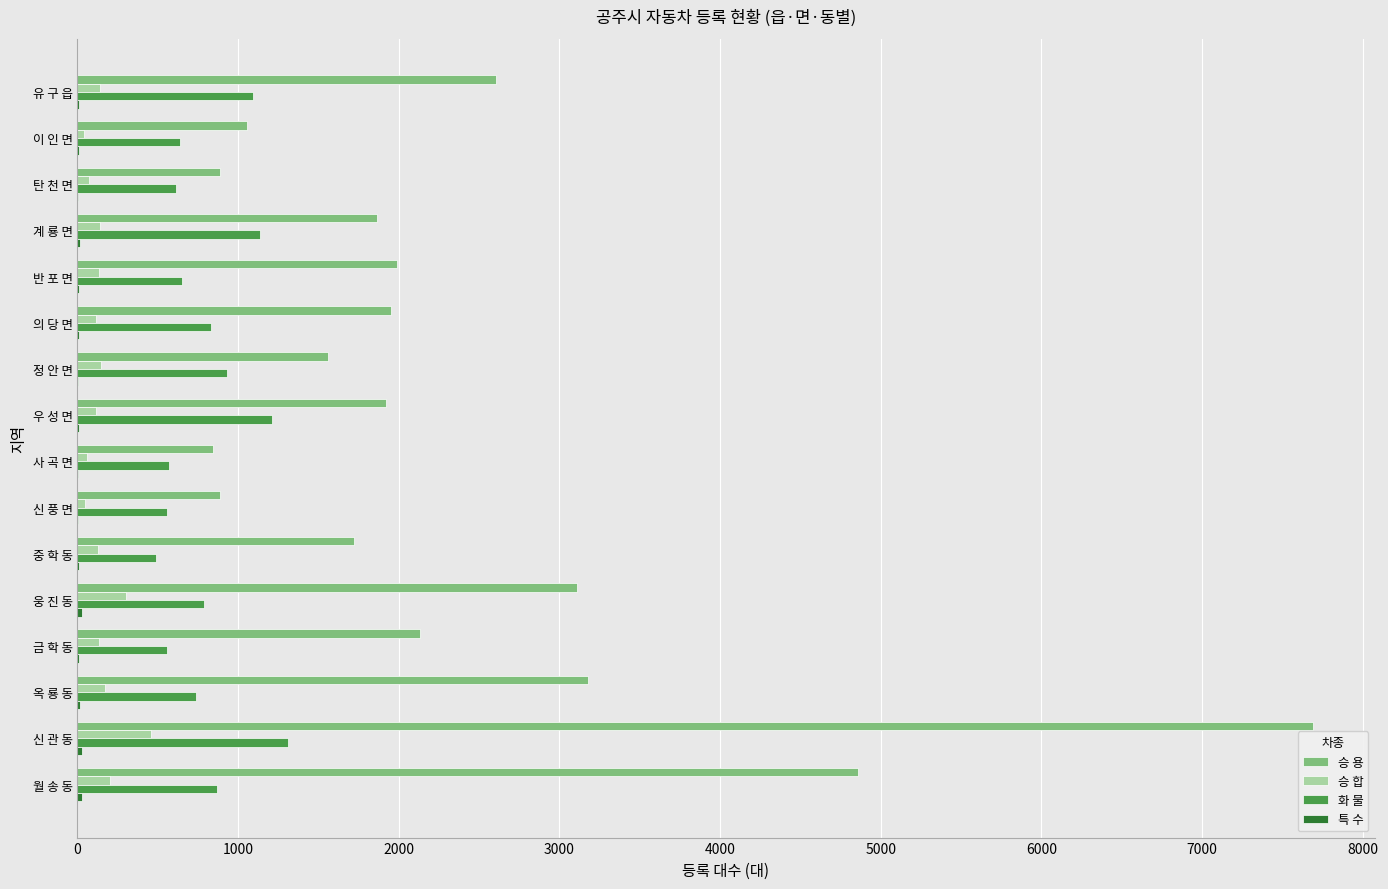

Count the number of categories in the chart.

16